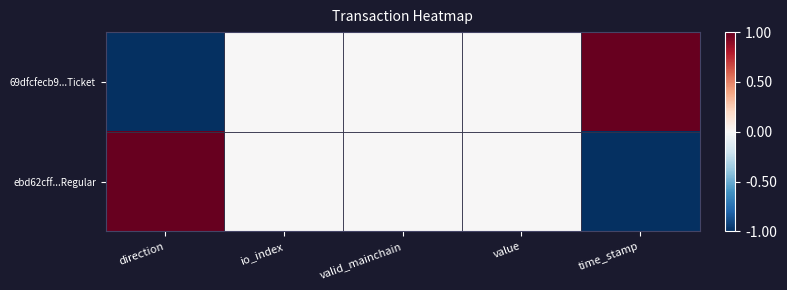

Reading left to right, what are all the values shown in this chart?

69dfcfecb9...Ticket: direction=-1	io_index=0	valid_mainchain=0	value=0	time_stamp=1
ebd62cff...Regular: direction=1	io_index=0	valid_mainchain=0	value=0	time_stamp=-1